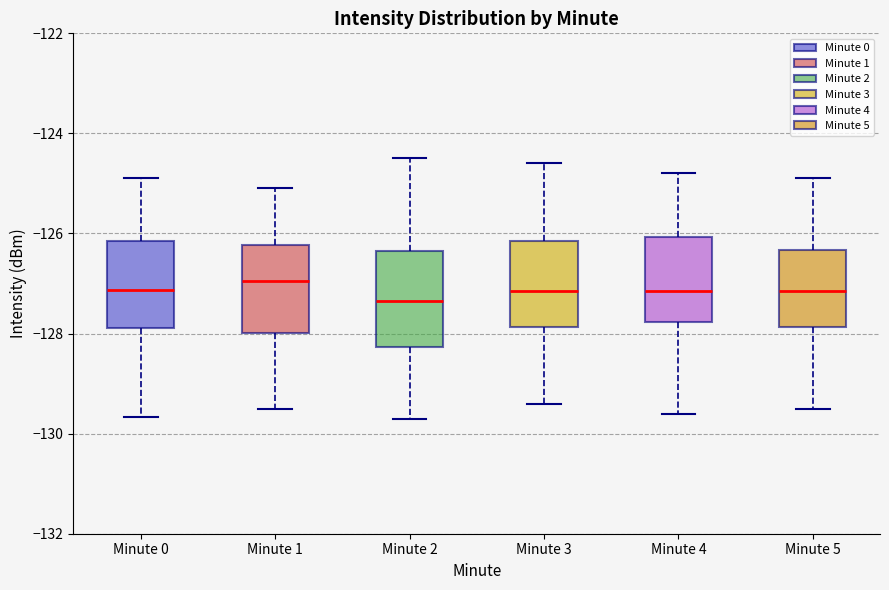

Reading left to right, transcribe this box plot: for each box, give where its median line is, the range the box spans, and where its two whiskers end, as read against the y-axis. The values are not printed on the chart, so give them approximately, as read against the axis.

Minute 0: median -127.2, box -127.8 to -126.2, whiskers -129.6 to -124.8
Minute 1: median -127.0, box -128.0 to -126.2, whiskers -129.4 to -125.0
Minute 2: median -127.4, box -128.2 to -126.4, whiskers -129.6 to -124.4
Minute 3: median -127.2, box -127.8 to -126.2, whiskers -129.4 to -124.6
Minute 4: median -127.2, box -127.8 to -126.0, whiskers -129.6 to -124.8
Minute 5: median -127.2, box -127.8 to -126.4, whiskers -129.4 to -124.8